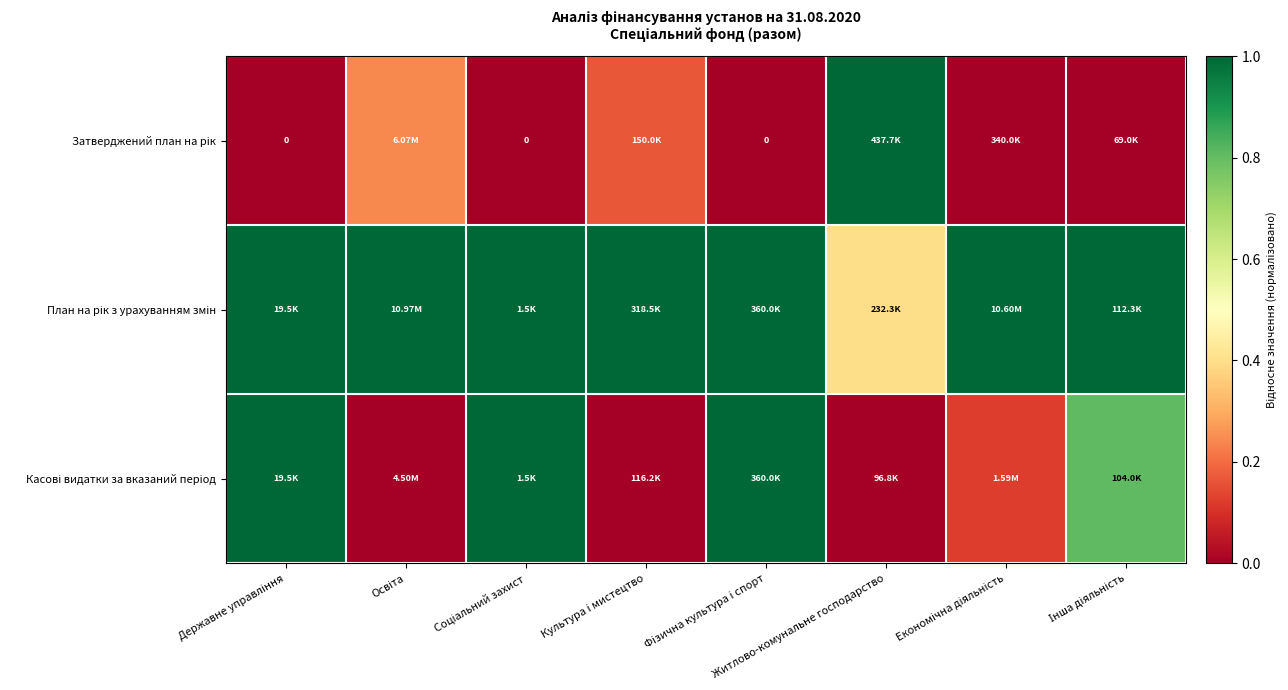

Is the value of Затверджений план на рік at Економічна діяльність greater than the value of Касові видатки за вказаний період at Освіта?

No